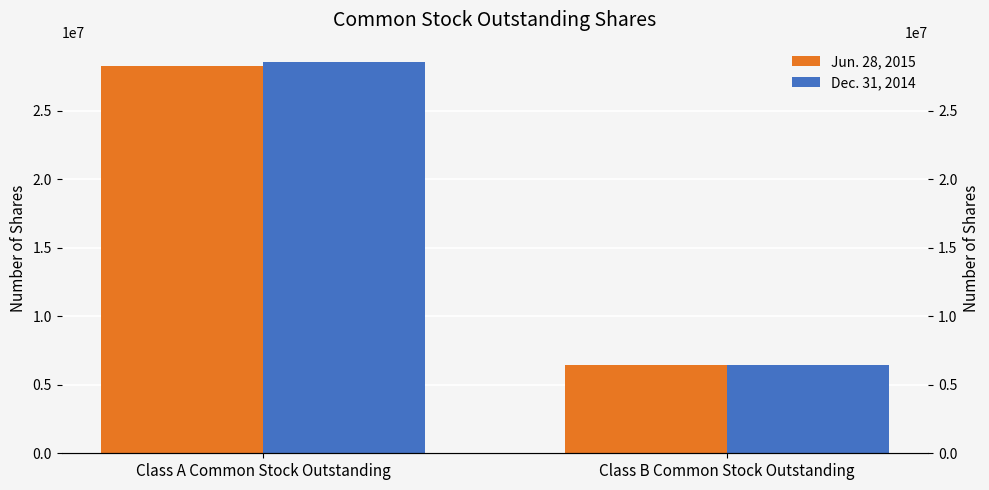

What is the average value of the Jun. 28, 2015 series?

17383988